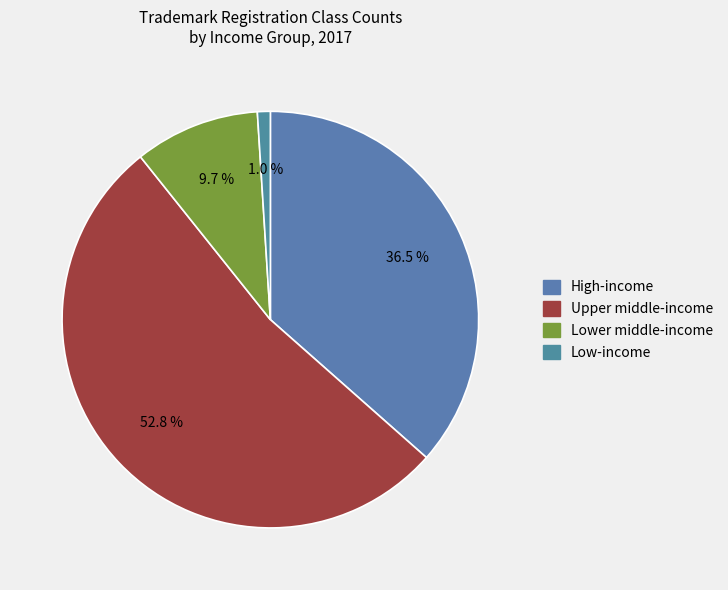

What is the smallest slice in the pie chart?

Low-income